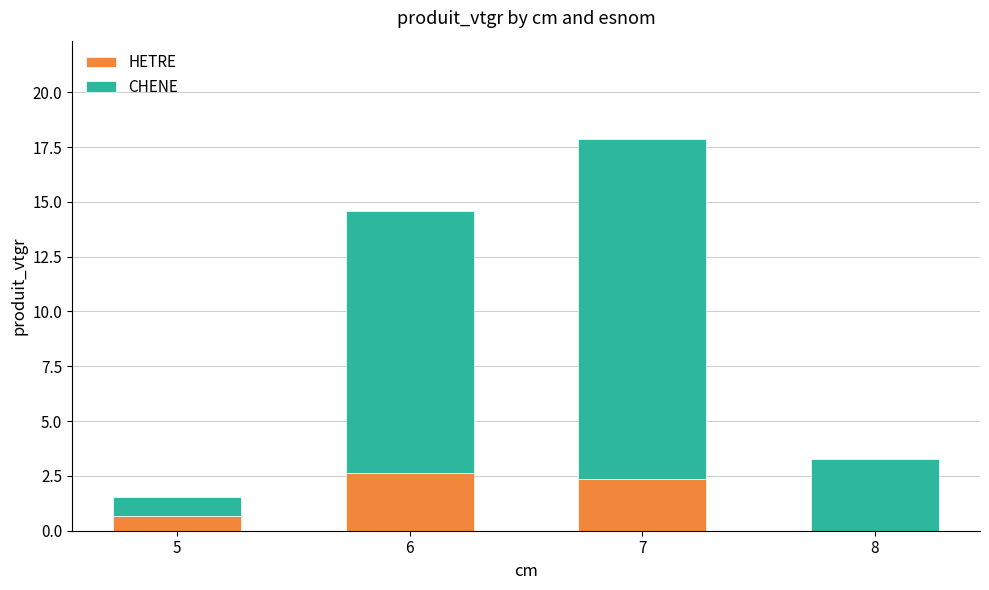

True or false: HETRE has a value of 0.6 at 6.

False